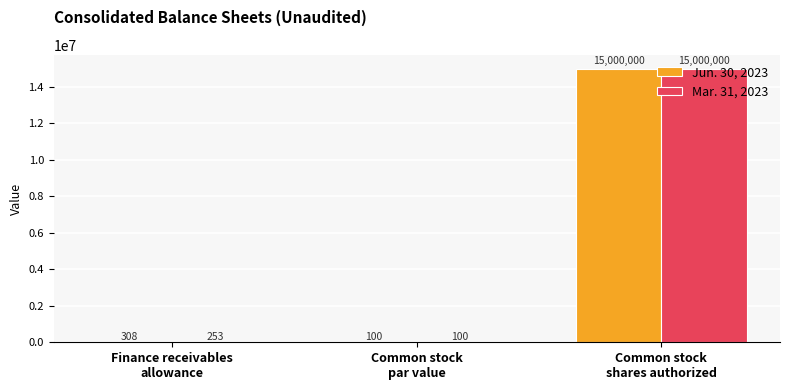

What is the maximum value shown in the chart?

15000000